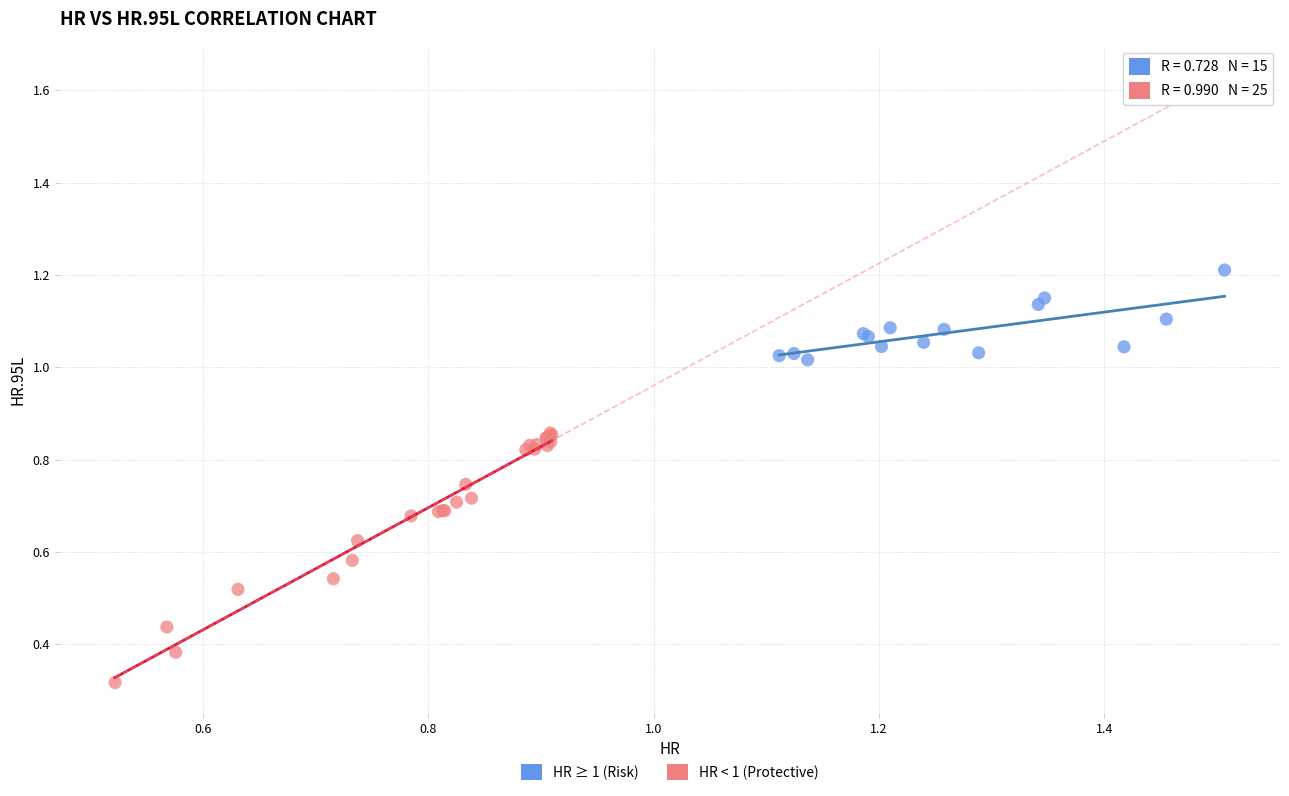

Which series reaches the maximum Y coordinate?

HR ≥ 1 (Risk)